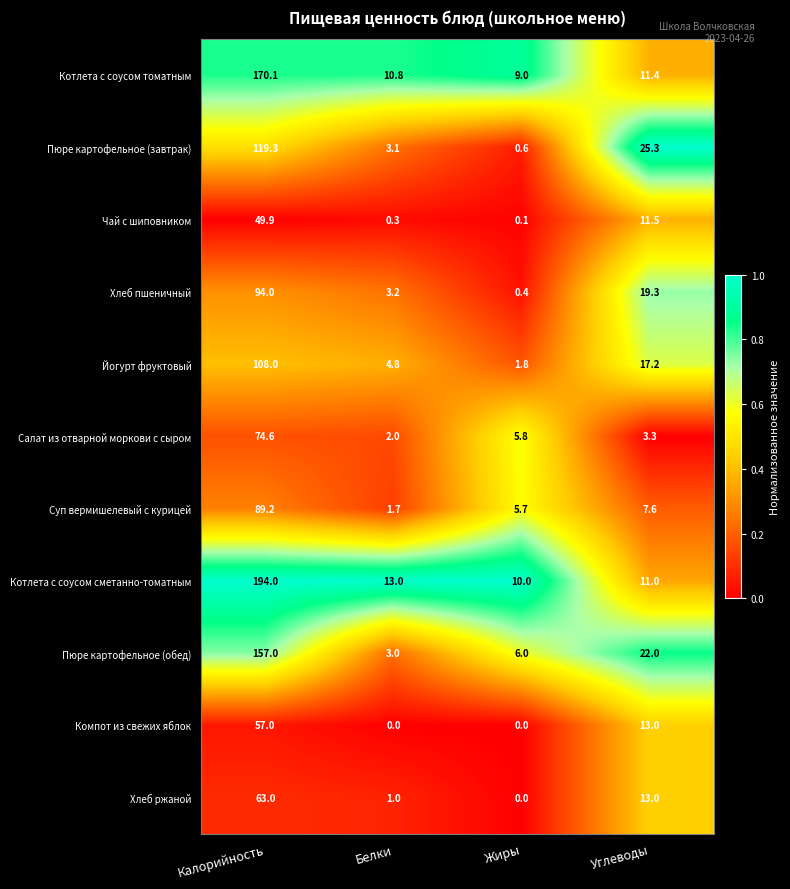

What is the maximum value shown in the chart?

194.0